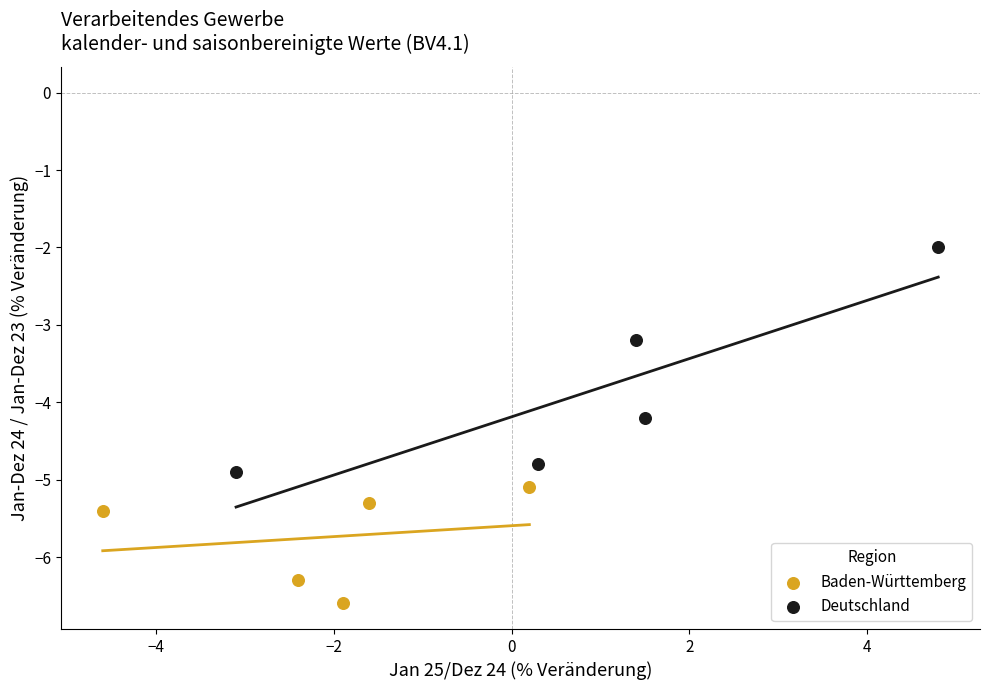

Which series has the largest Y range (max minus min)?

Deutschland